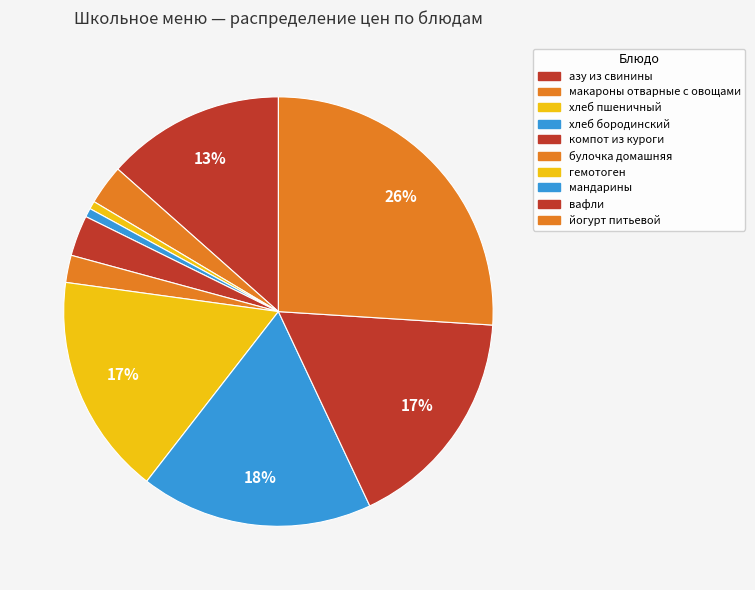

Between макароны отварные с овощами and компот из куроги, which is larger?

компот из куроги